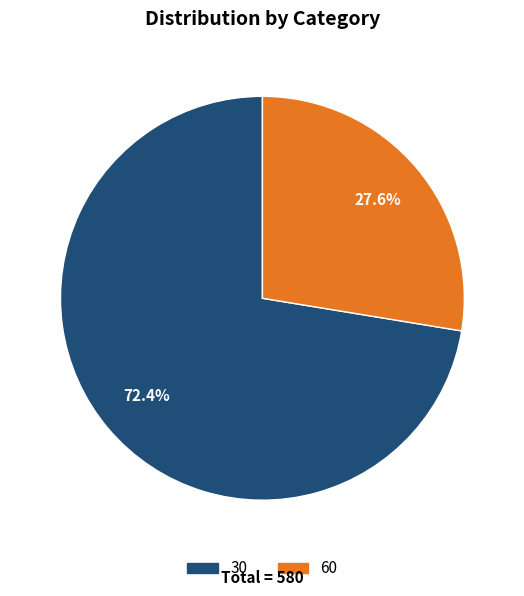

How many segments does this pie chart have?

2